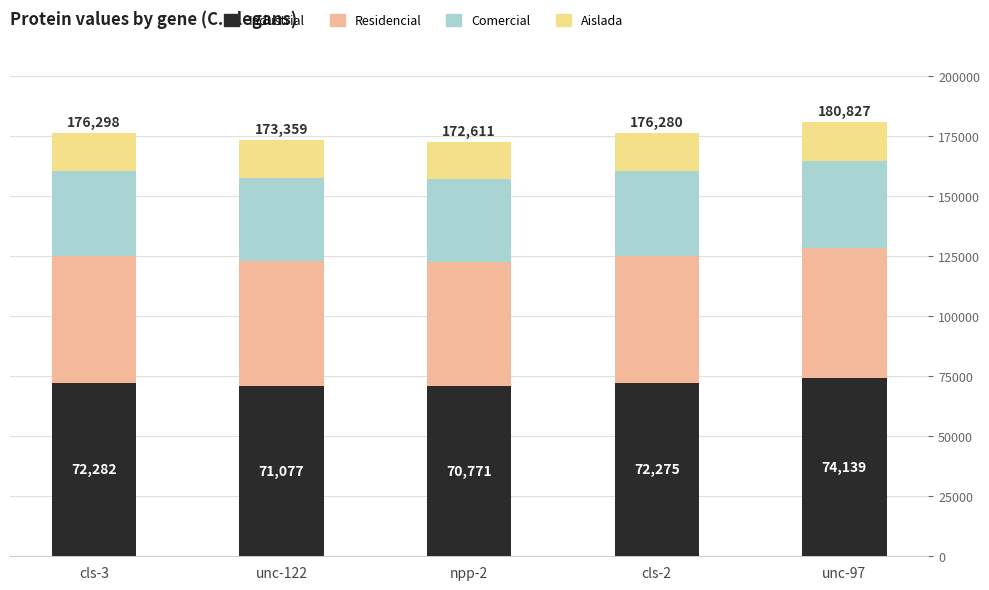

At which label does Industrial reach its minimum?

npp-2